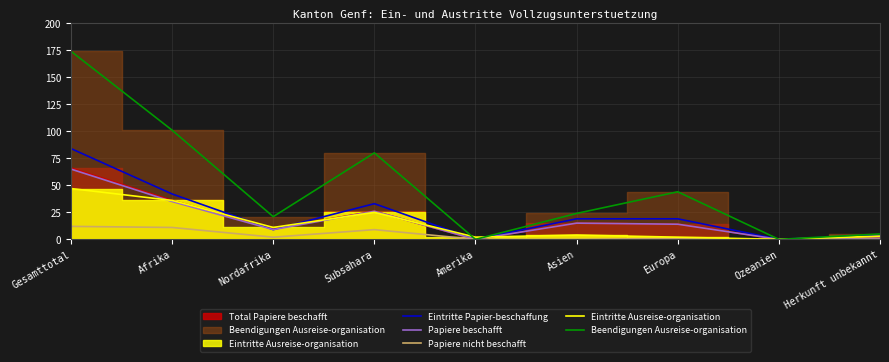

What is the difference between the Beendigungen Ausreise-organisation values at Afrika and Asien?

77